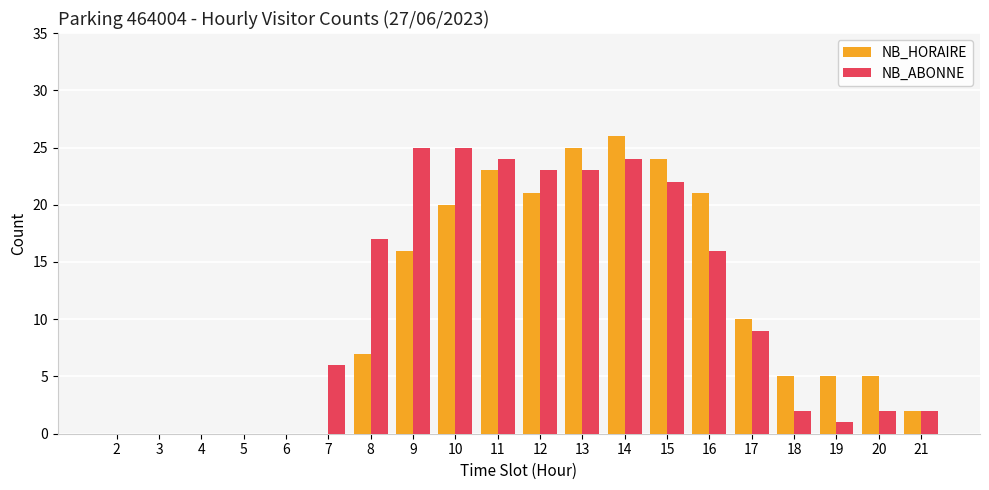

Reading right to left, what are all the values shown in this chart?

NB_HORAIRE: 21=2	20=5	19=5	18=5	17=10	16=21	15=24	14=26	13=25	12=21	11=23	10=20	9=16	8=7	7=0	6=0	5=0	4=0	3=0	2=0
NB_ABONNE: 21=2	20=2	19=1	18=2	17=9	16=16	15=22	14=24	13=23	12=23	11=24	10=25	9=25	8=17	7=6	6=0	5=0	4=0	3=0	2=0